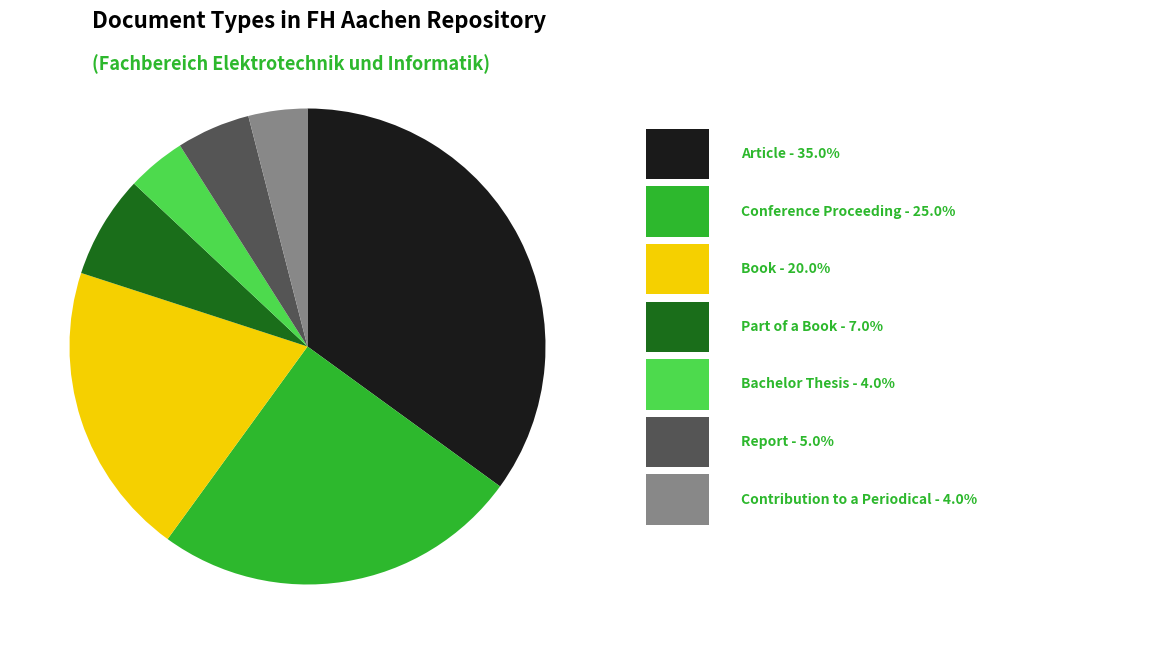

Is there any slice that represents more than half of the pie?

No